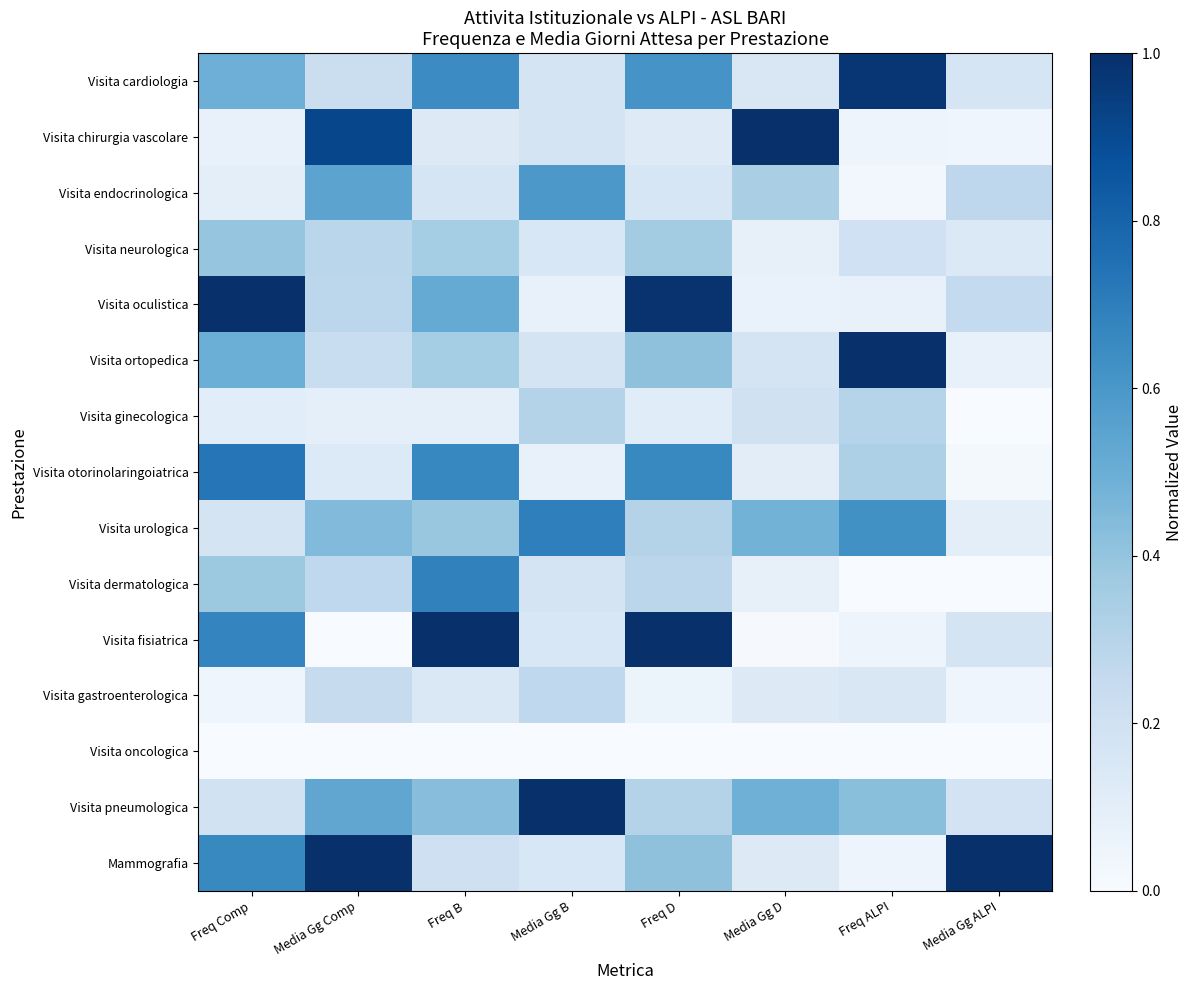

At which category does the chart reach its minimum across all series?

Media Gg ALPI